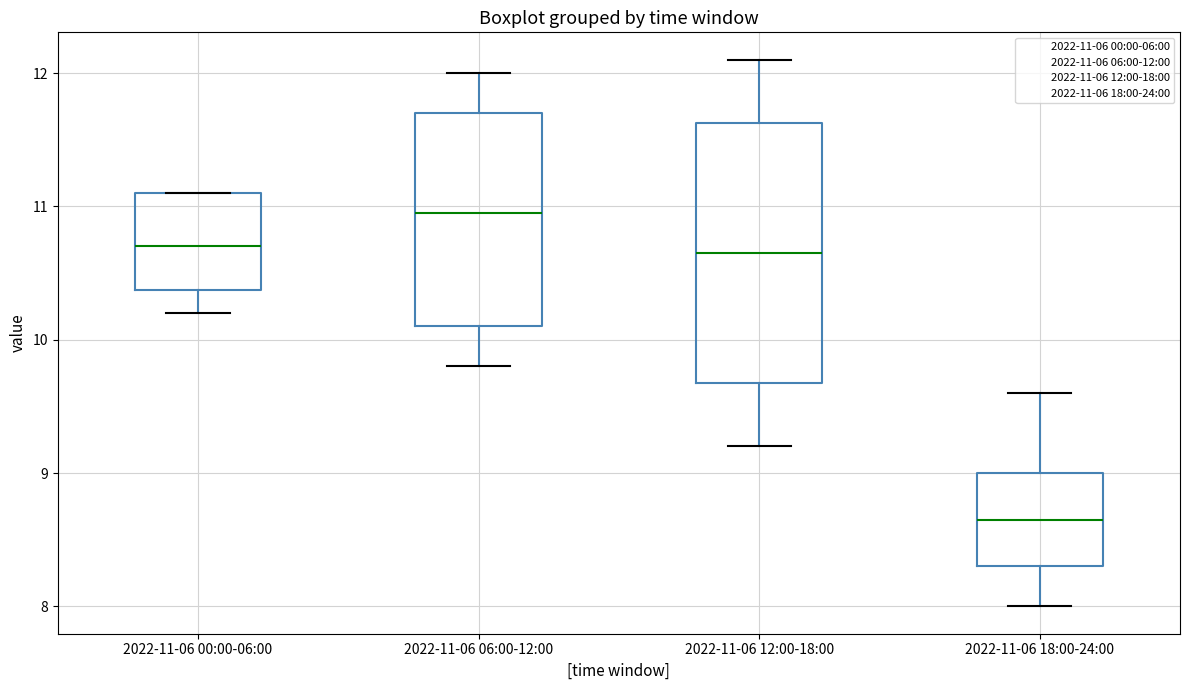

Where is the upper edge of the box for 2022-11-06 06:00-12:00 on the y-axis? The values are not printed on the chart, so give them approximately, as read against the axis.

11.7